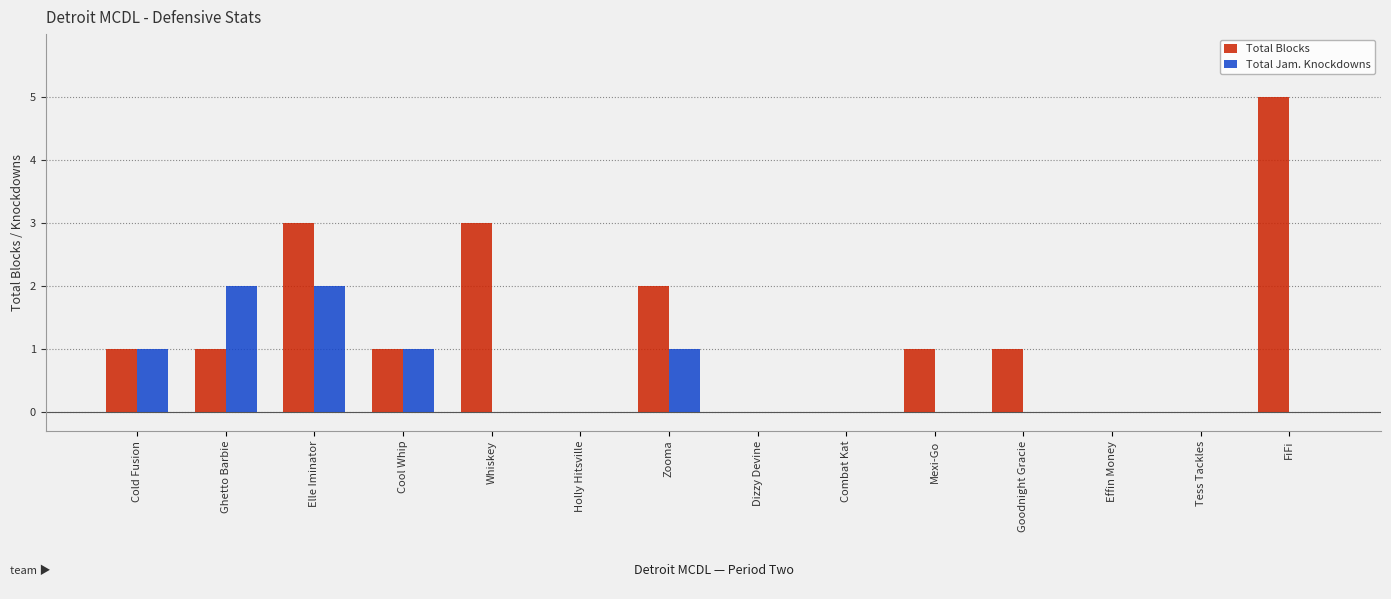

Which series changed the most between Goodnight Gracie and Tess Tackles?

Total Blocks